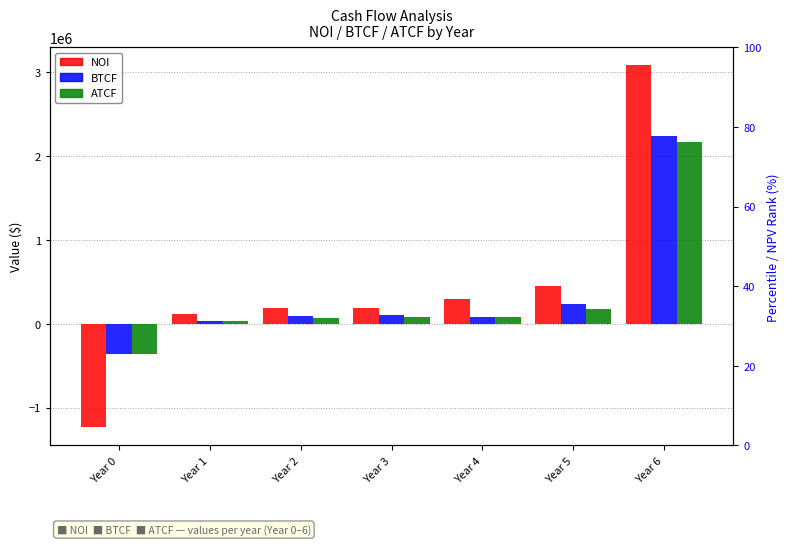

What is the lowest value of the BTCF series?

-360000.0